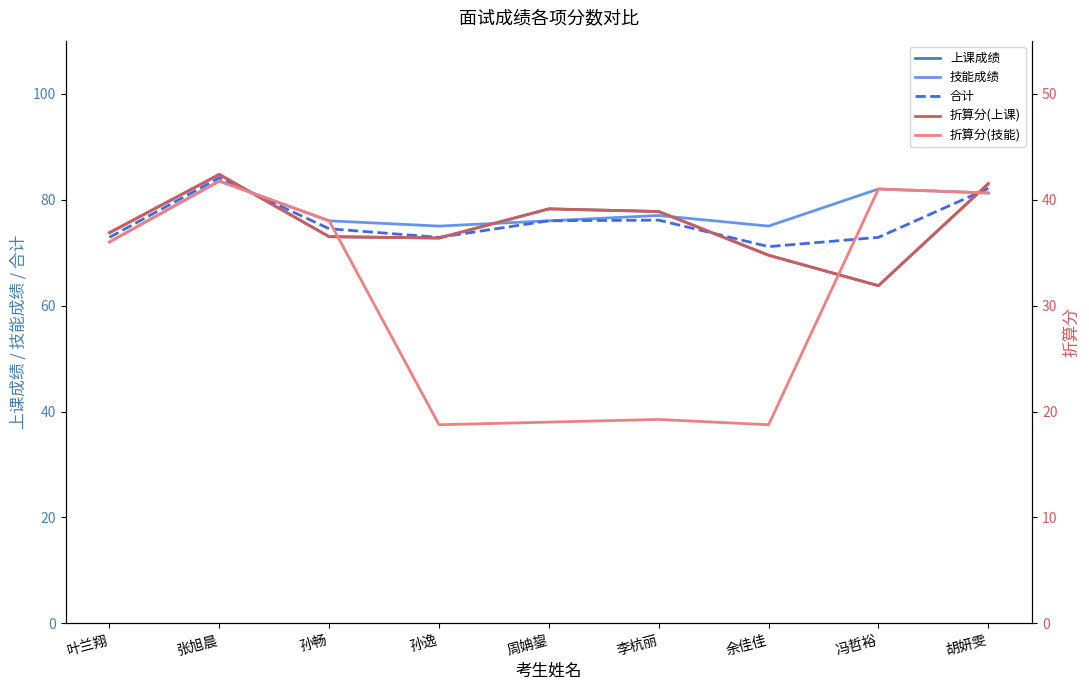

Reading left to right, list all the values displayed in this chart.

上课成绩: 73.8	84.8	73.0	72.8	78.2	77.8	69.5	63.8	83.0
技能成绩: 72.0	83.5	76.0	75.0	76.0	77.0	75.0	82.0	81.2
合计: 72.9	84.1	74.5	72.9	76.0	76.1	71.1	72.9	82.1
折算分(上课): 36.9	42.4	36.5	36.4	39.1	38.9	34.8	31.9	41.5
折算分(技能): 36.0	41.8	38.0	18.8	19.0	19.2	18.8	41.0	40.6